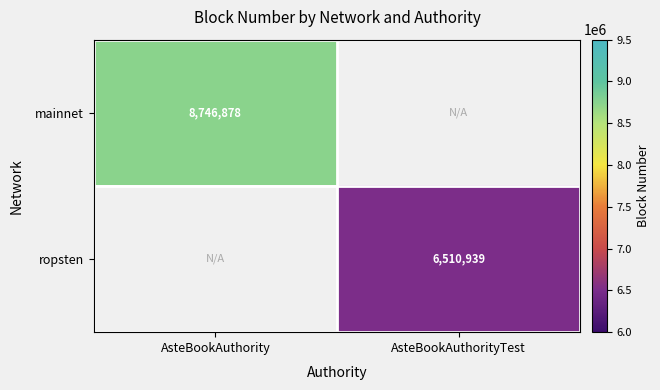

The ropsten series shows 11450634 at AsteBookAuthorityTest. True or false?

False